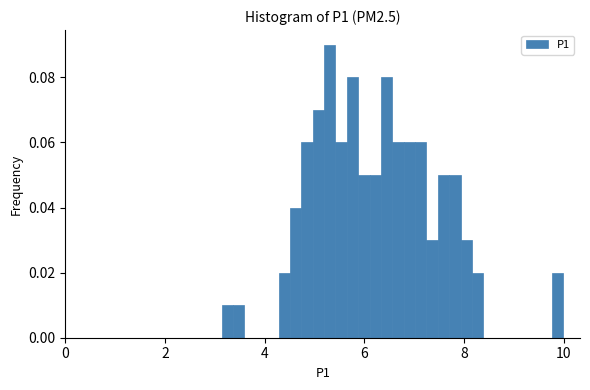

Read against the x-axis, roughly where is the centre of the tallest bar?

5.4